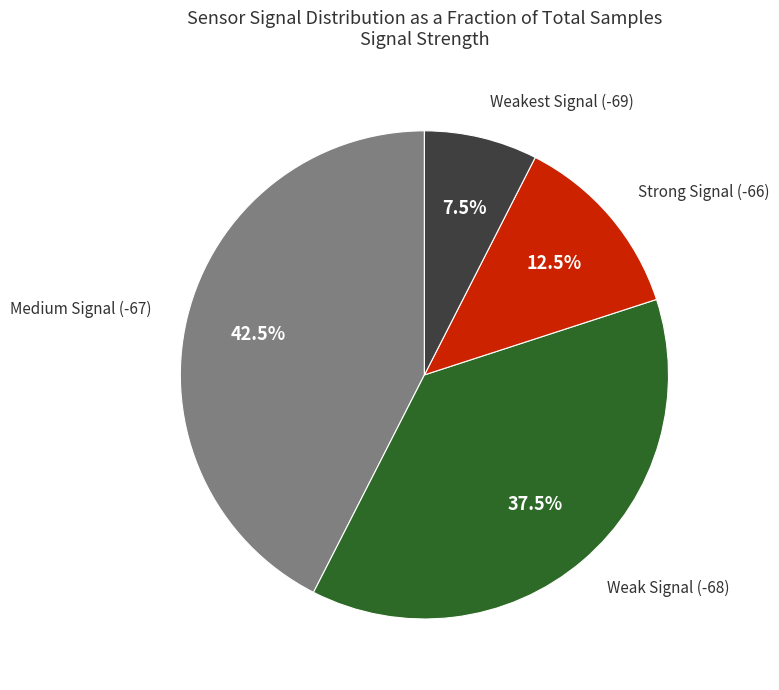

Is there a majority slice in this chart?

No